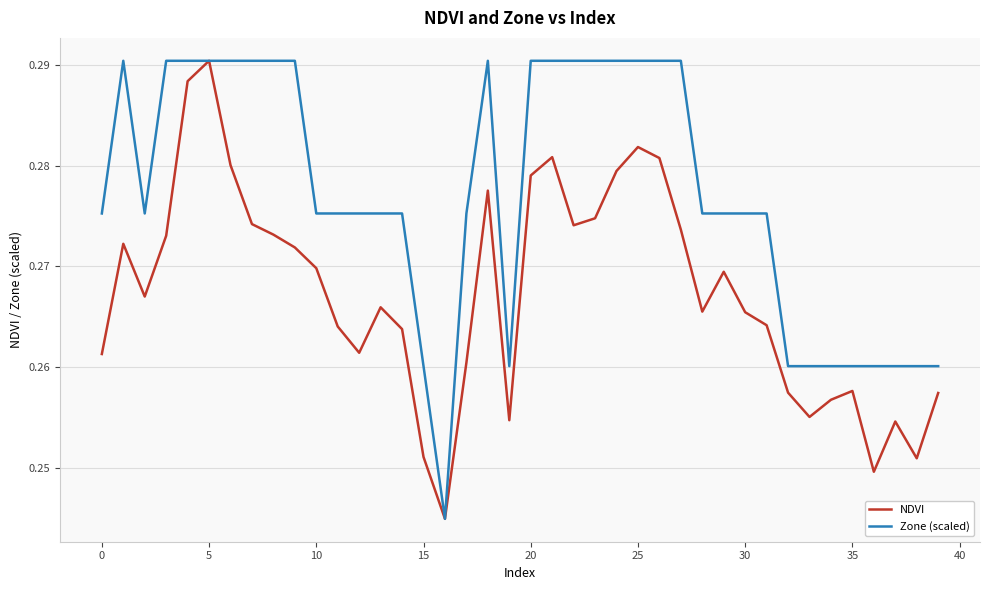

Rank the series by their average value, from highest to lowest.

Zone (scaled), NDVI